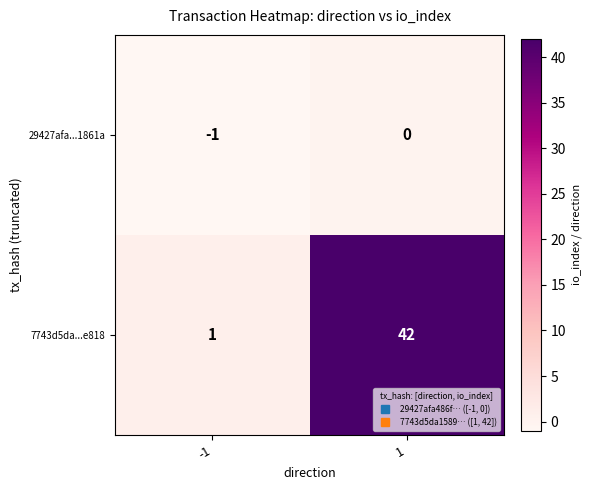

Reading left to right, extract all data points from this chart.

29427afa...1861a: -1=-1	1=0
7743d5da...e818: -1=1	1=42